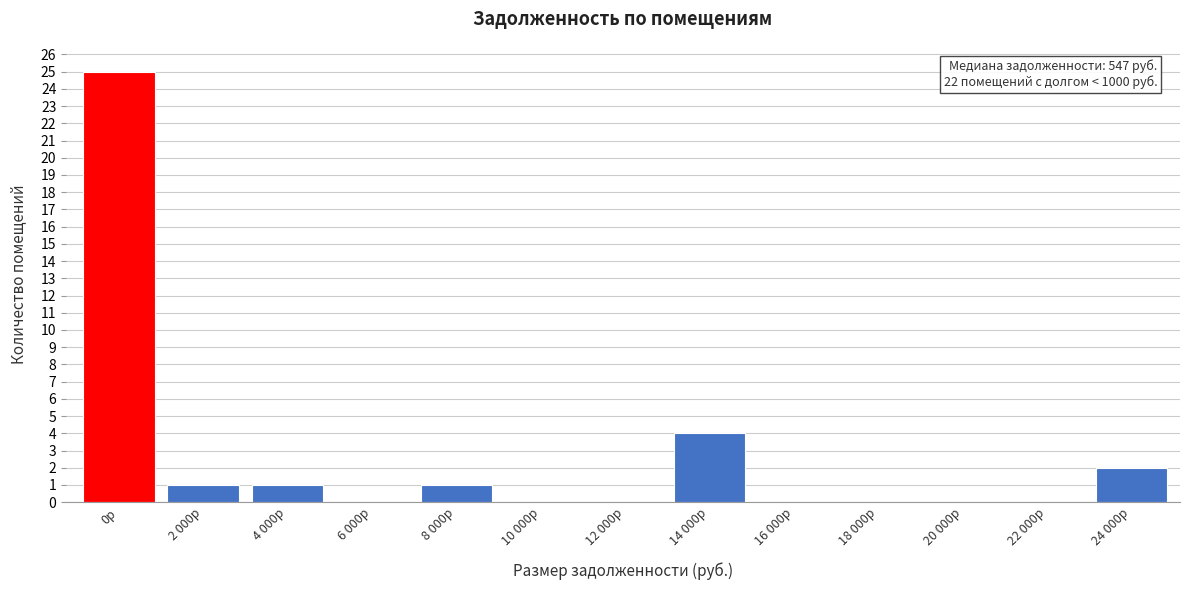

Reading right to left, list all the values displayed in this chart.

24 000р=2	22 000р=0	20 000р=0	18 000р=0	16 000р=0	14 000р=4	12 000р=0	10 000р=0	8 000р=1	6 000р=0	4 000р=1	2 000р=1	0р=25